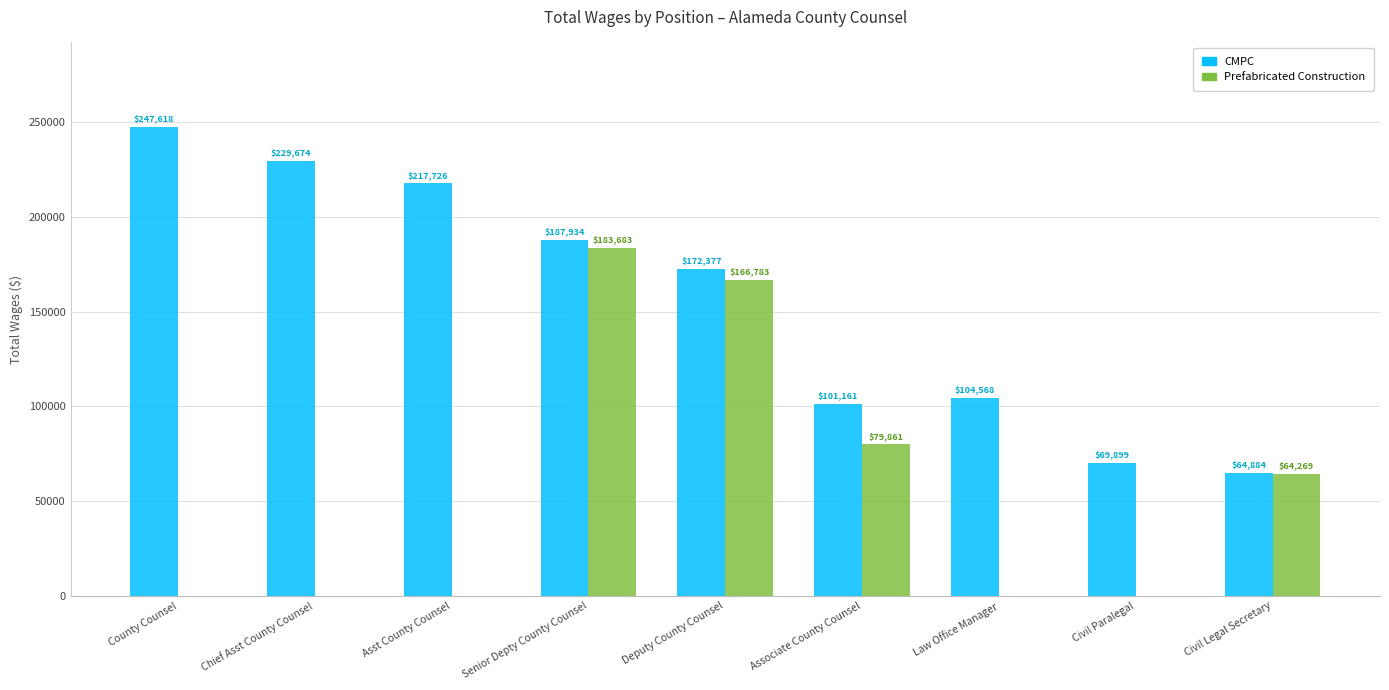

Is it true that CMPC equals 305549 at Senior Depty County Counsel?

False